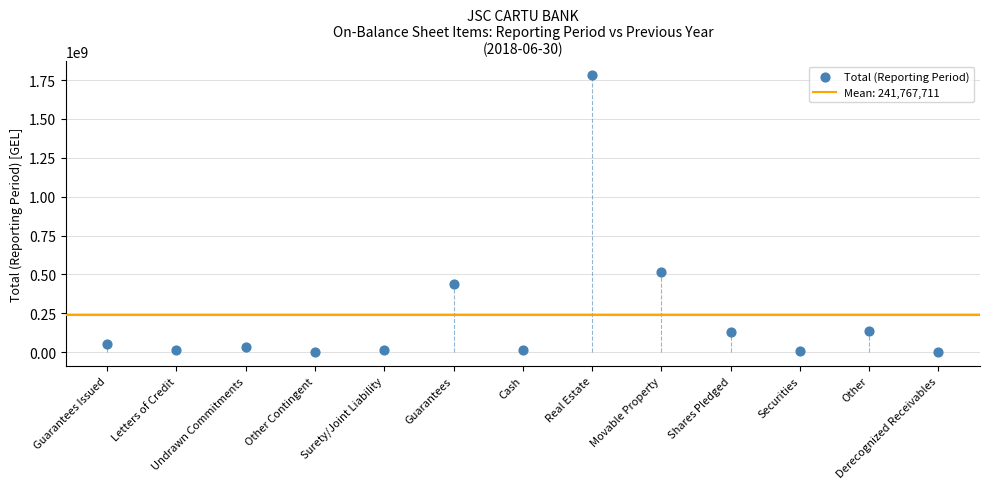

What Y value in the scatter plot is closest to 890430428?

515628801.0